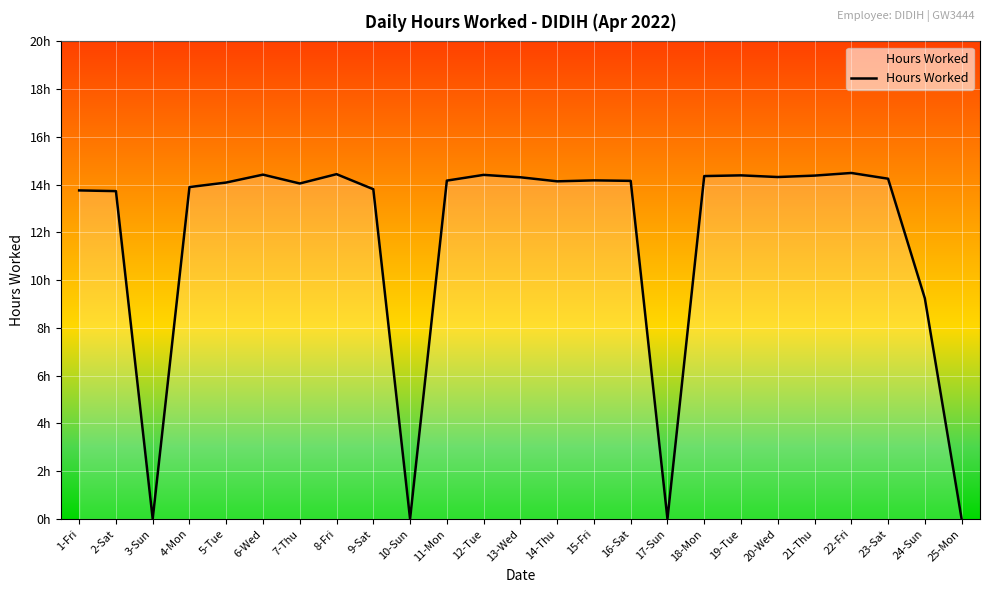

Is this an area chart (filled region under the line)?

Yes